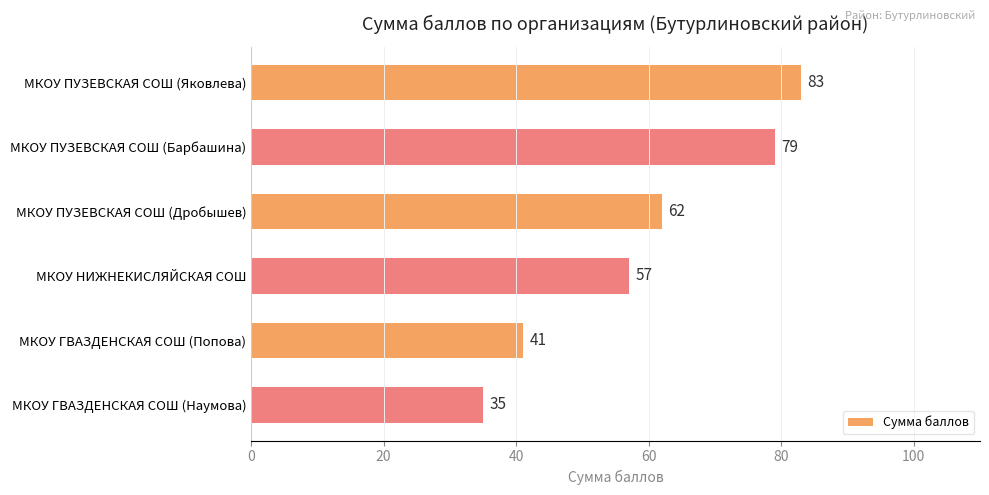

Is it true that the value at МКОУ НИЖНЕКИСЛЯЙСКАЯ СОШ is 57?

True